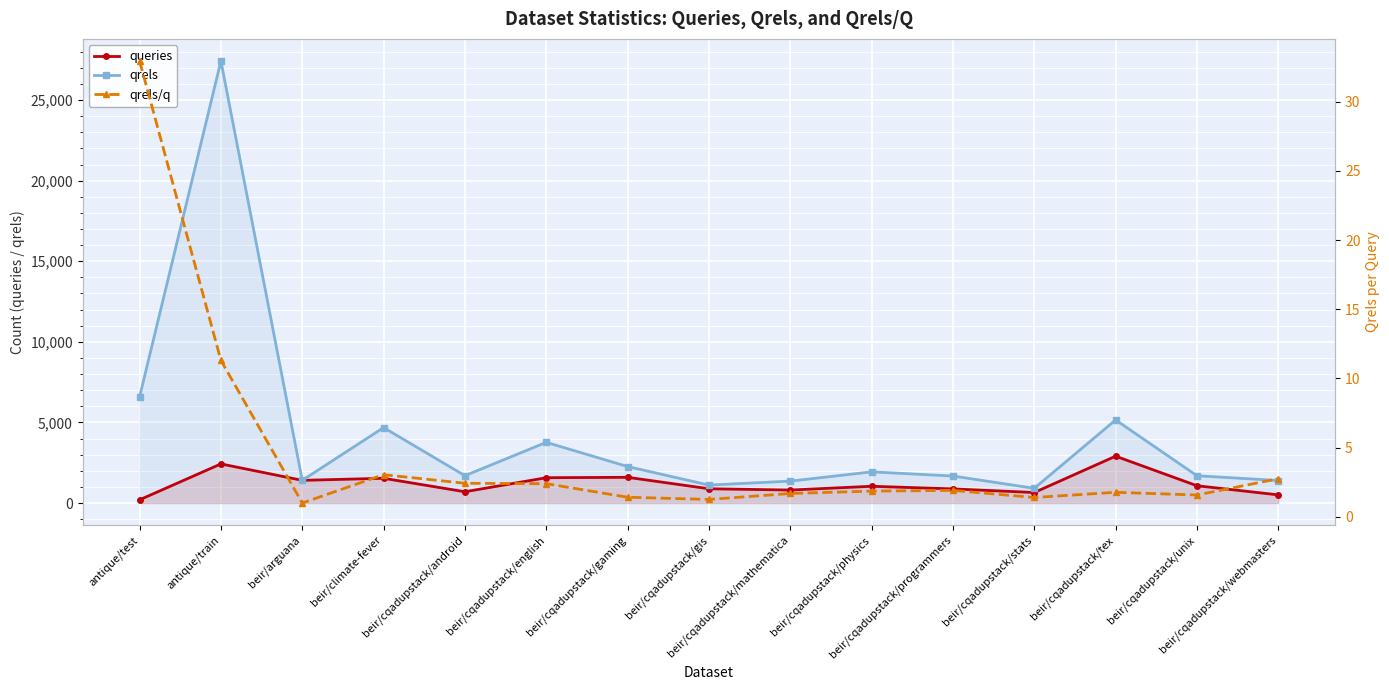

Reading left to right, transcribe all the data shown in this chart.

queries: 200.0	2426.0	1406.0	1535.0	699.0	1570.0	1595.0	885.0	804.0	1039.0	876.0	652.0	2906.0	1072.0	506.0
qrels: 6589.0	27422.0	1406.0	4681.0	1696.0	3765.0	2263.0	1114.0	1358.0	1933.0	1675.0	913.0	5154.0	1693.0	1395.0
qrels/q: 32.9	11.3	1.0	3.0	2.4	2.4	1.4	1.3	1.7	1.9	1.9	1.4	1.8	1.6	2.8